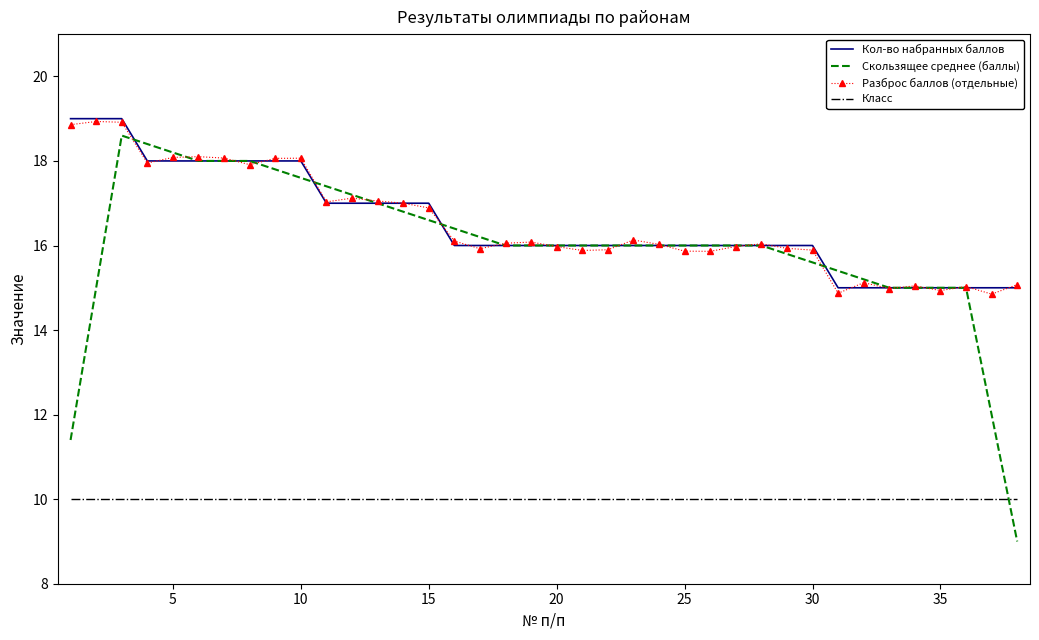

What is the maximum value shown in the chart?

19.0